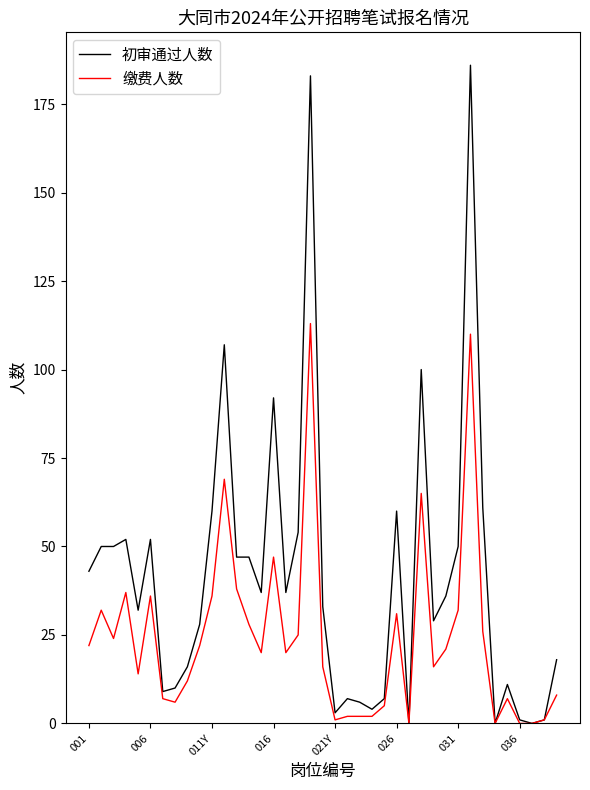

Rank the series by their average value, from lowest to highest.

缴费人数, 初审通过人数